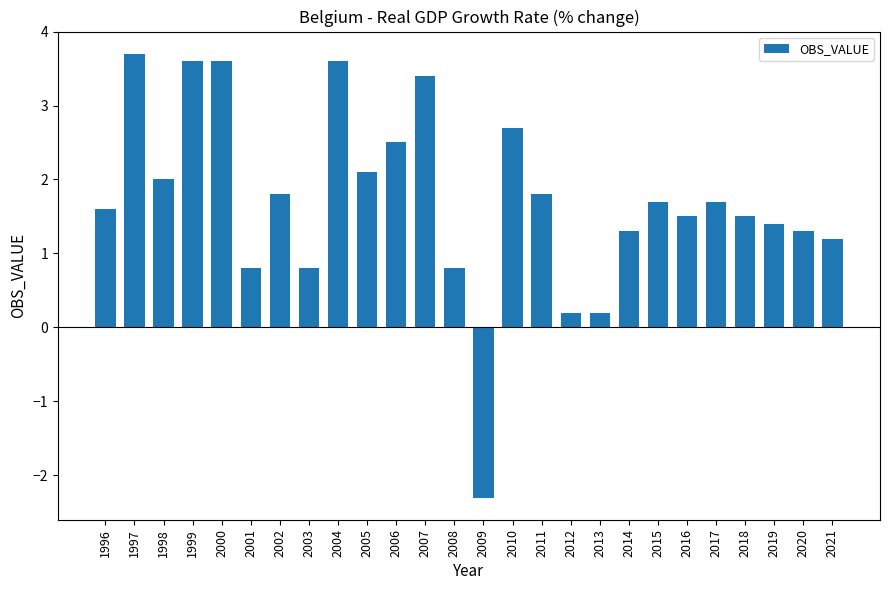

Are the bars horizontal?

No